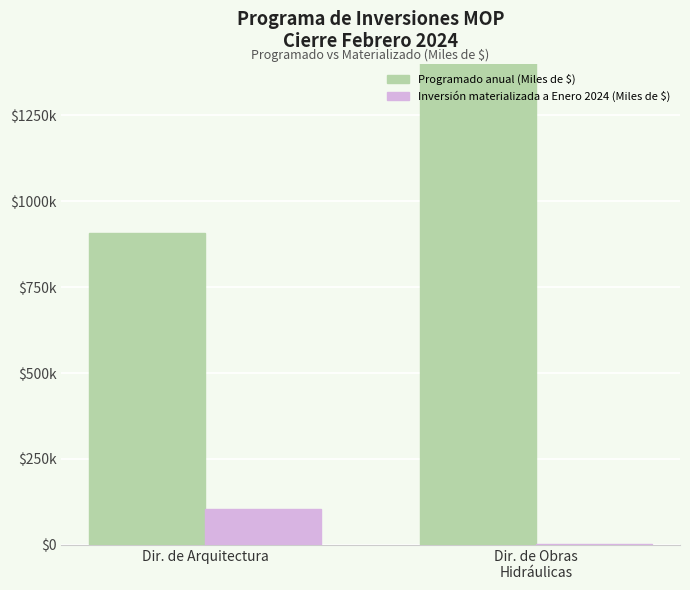

What is the value of the Inversión materializada a Enero 2024 (Miles de $) bar at the 2nd from the left?

4106.5